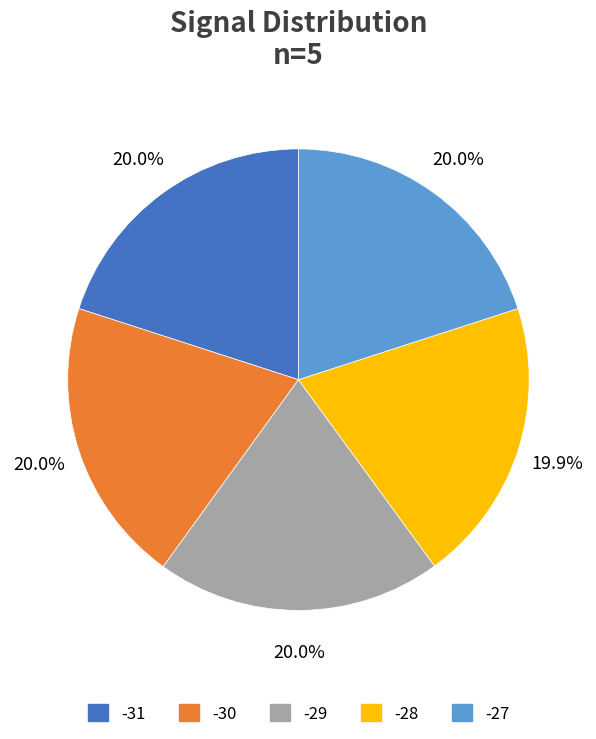

Is there any slice that represents more than half of the pie?

No